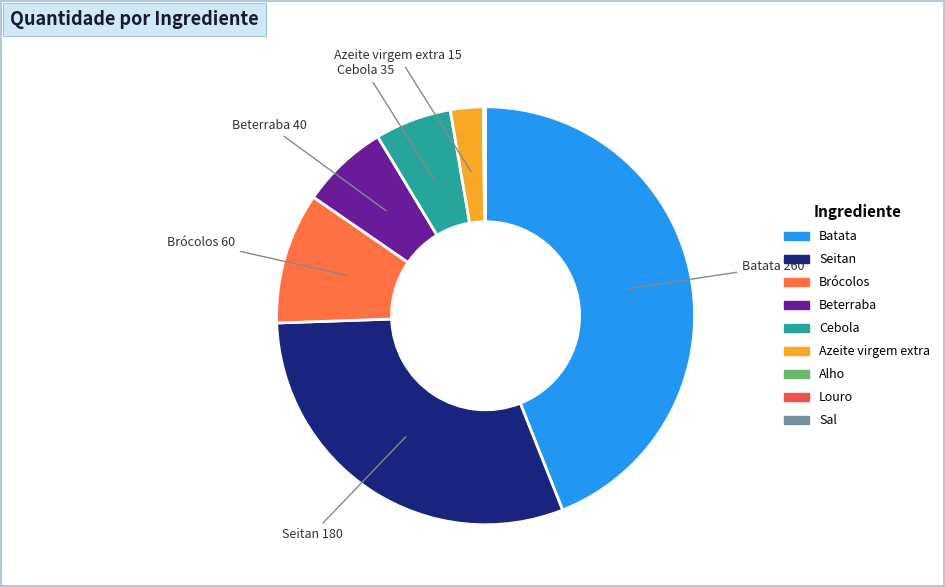

Between Sal and Brócolos, which is larger?

Brócolos